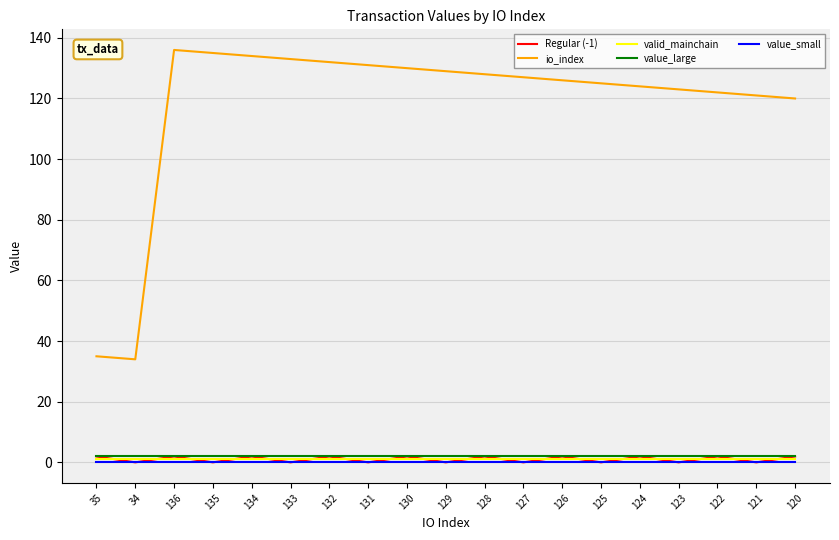

What is the difference between the Regular (-1) values at 135 and 35?

1.9